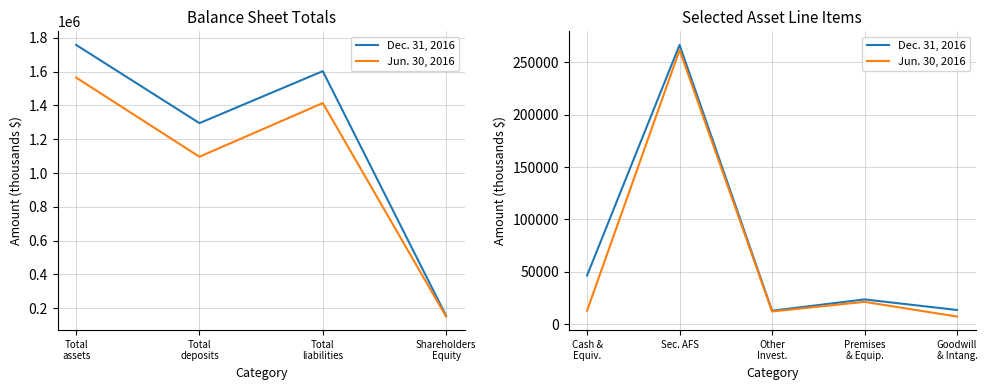

True or false: Dec. 31, 2016 and Jun. 30, 2016 cross at least once.

False